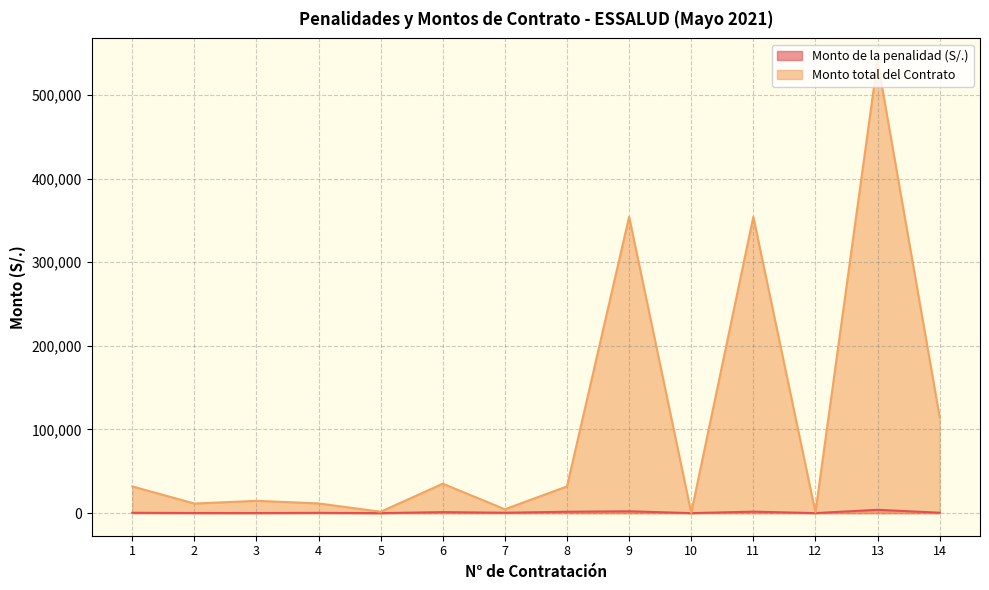

Reading left to right, transcribe all the data shown in this chart.

Monto de la penalidad (S/.): 418.2	152.0	120.0	347.1	20.7	1200.0	459.3	1646.2	2200.0	9.7	1760.0	28.1	3978.7	489.6
Monto total del Contrato: 31920.0	11440.0	14700.0	11571.0	1655.0	35170.0	4592.0	31920.0	354228.1	311.5	354228.1	900.0	540482.8	114912.0